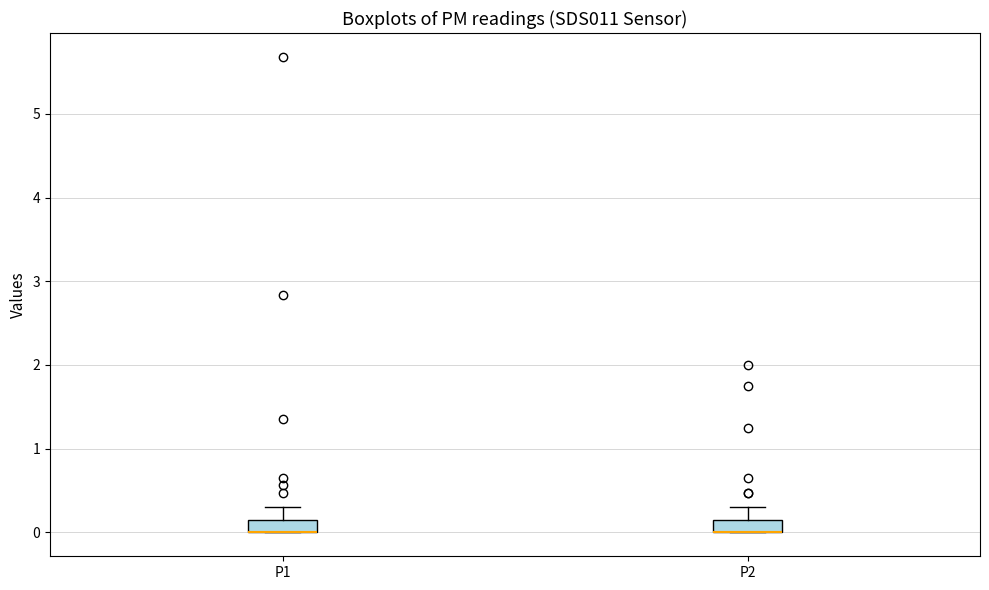

Where is the lower edge of the box for P1 on the y-axis? The values are not printed on the chart, so give them approximately, as read against the axis.

0.0